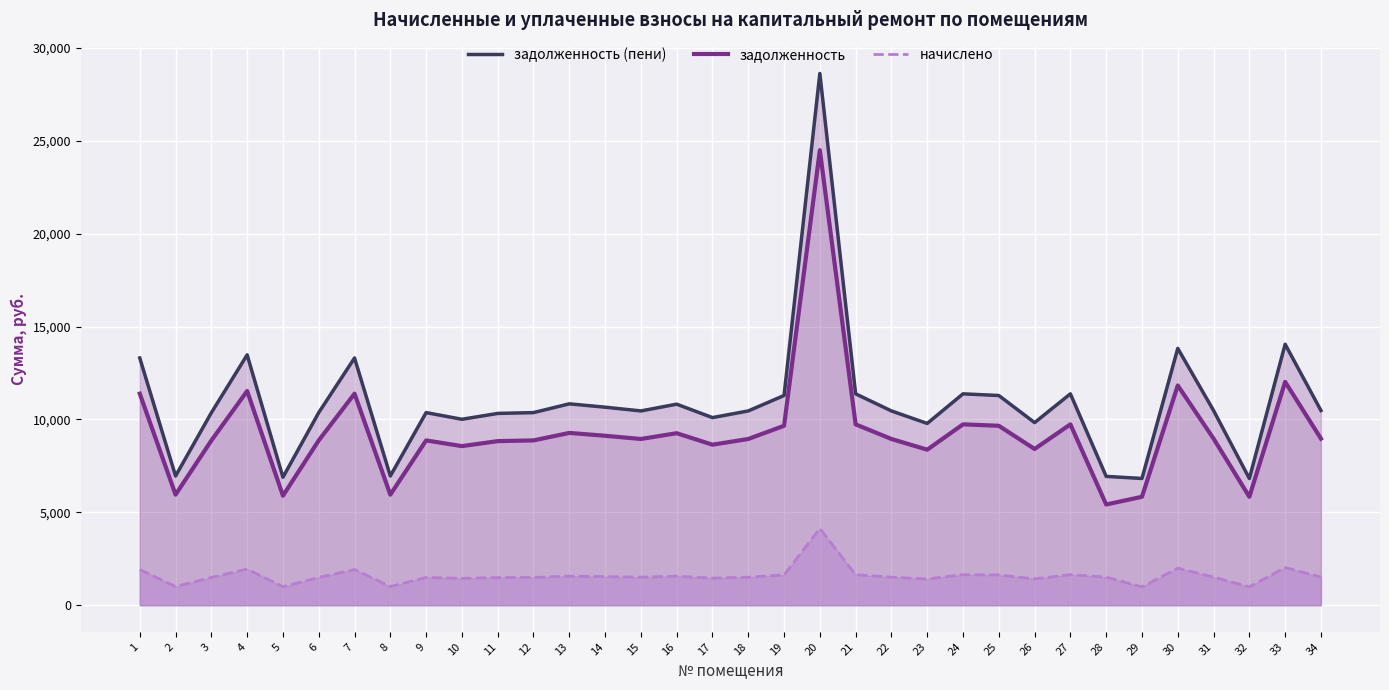

What is the average value of the задолженность (пени) series?

10906.4